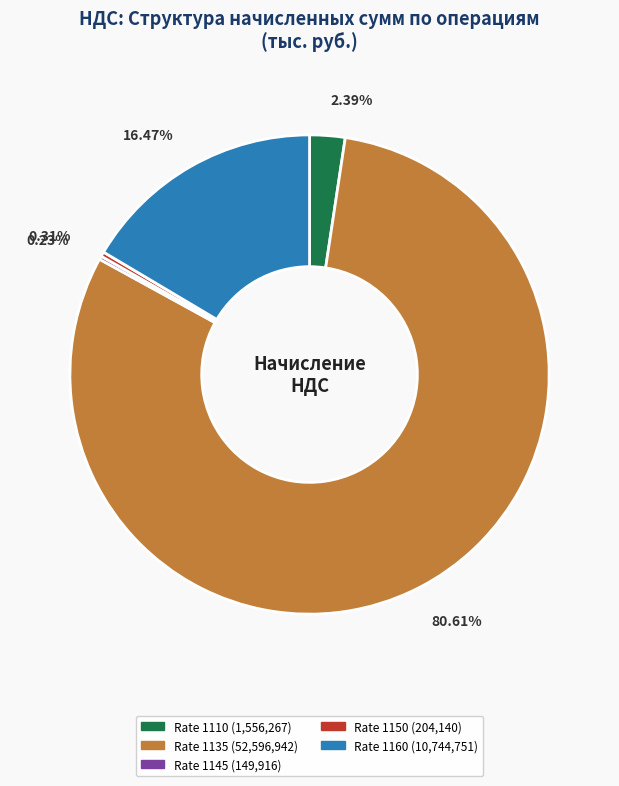

Between Rate 1150 (204,140) and Rate 1110 (1,556,267), which is larger?

Rate 1110 (1,556,267)